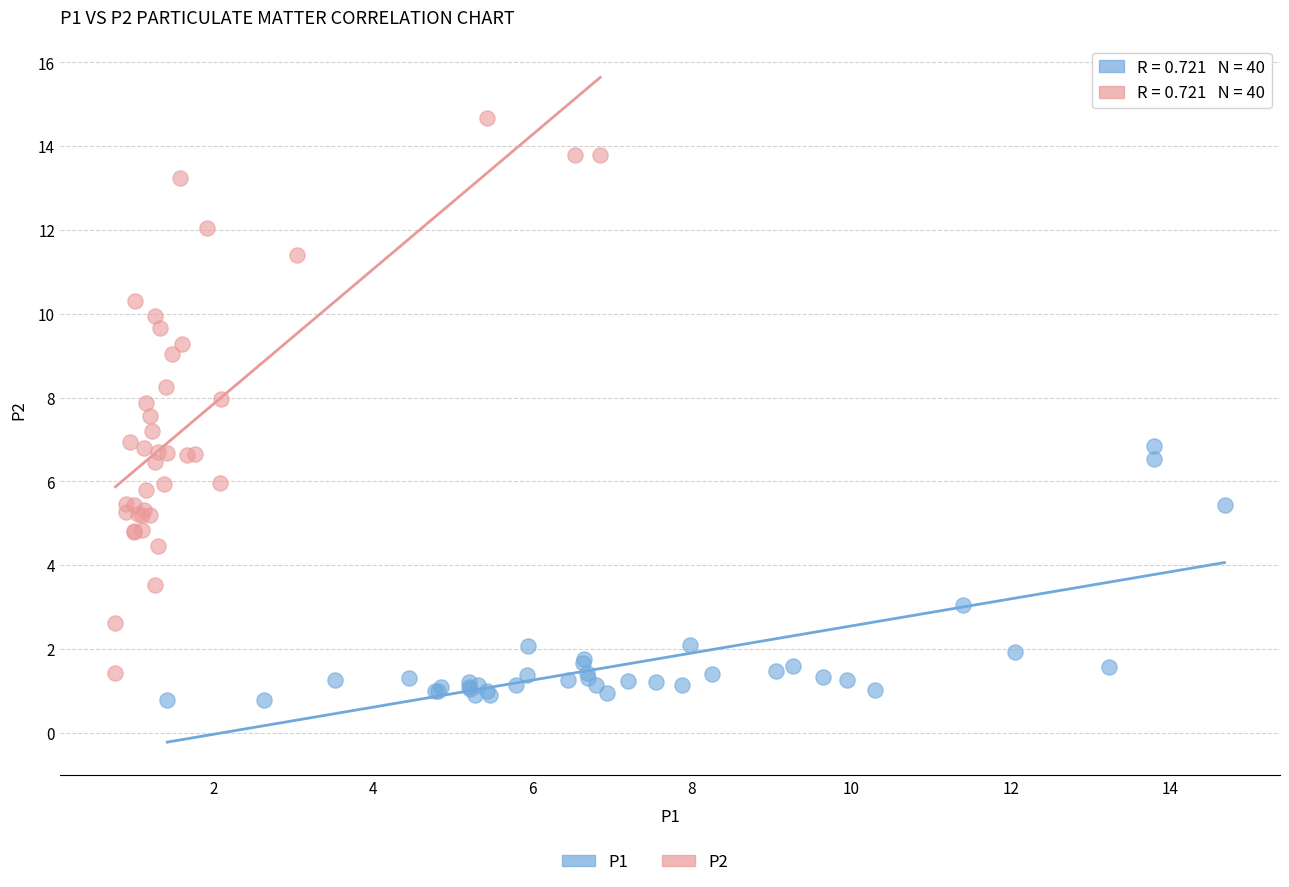

Which series reaches the maximum Y coordinate?

P2